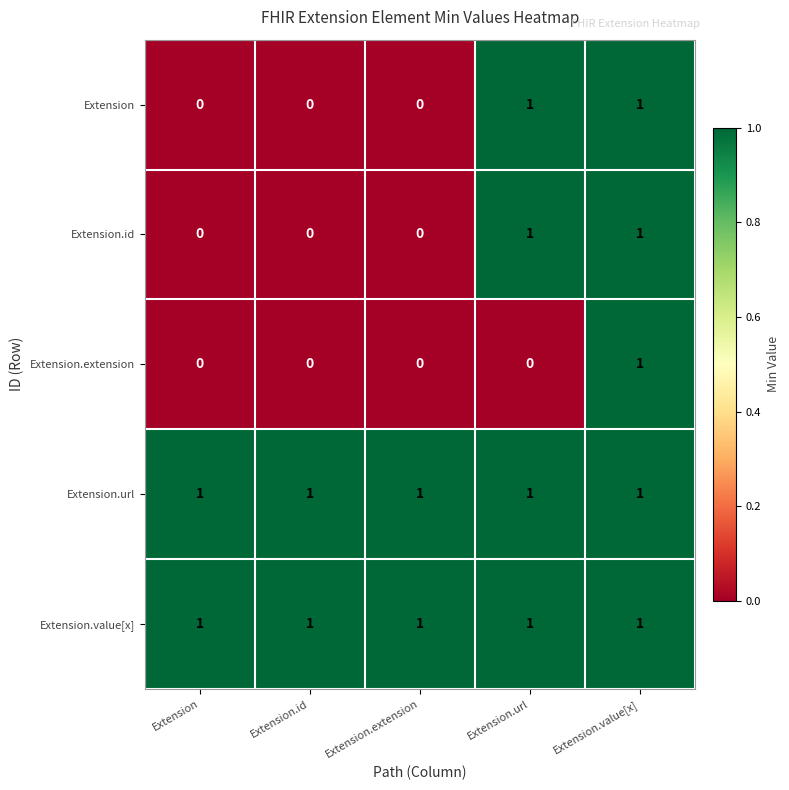

Between Extension.url and Extension.value[x], which series saw the biggest shift?

Extension.extension